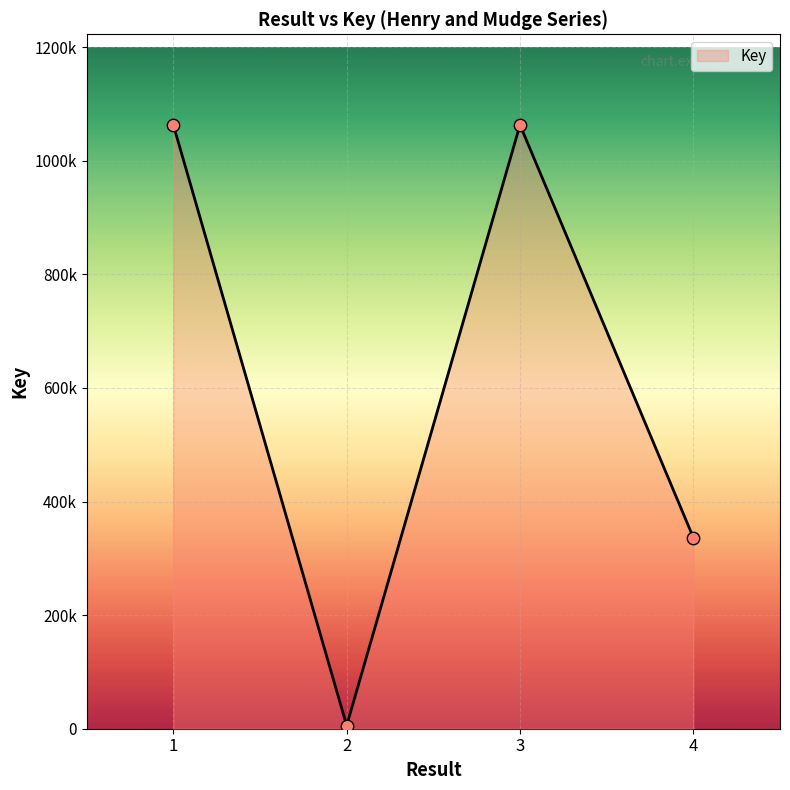

Between 1 and 3, which is larger?

3